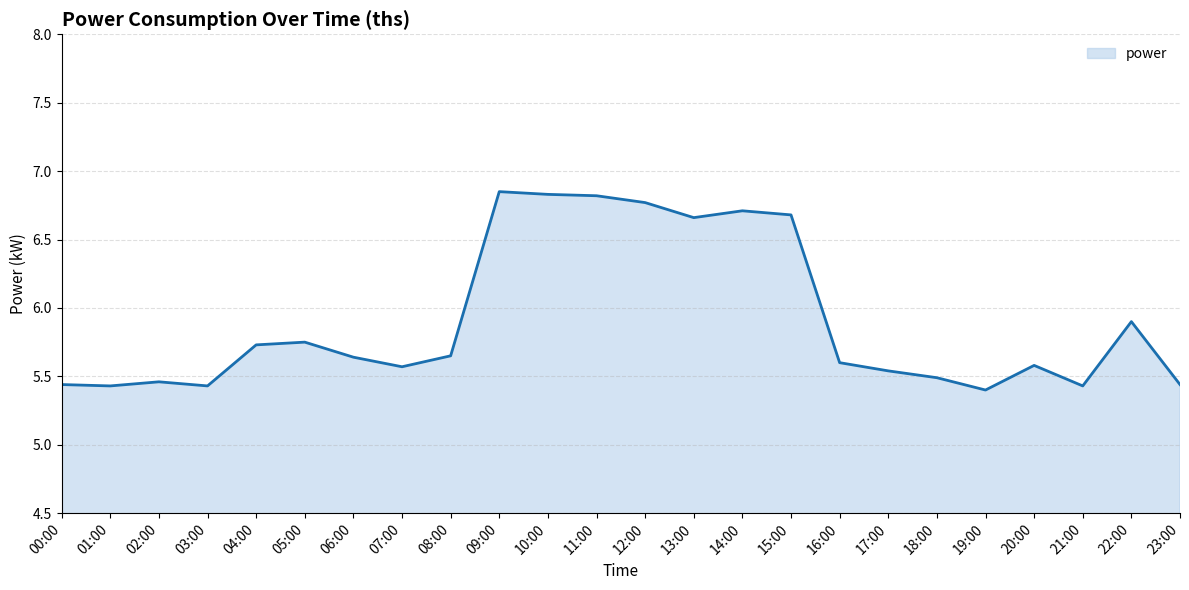

What is the label of the 6th point from the left?

05:00